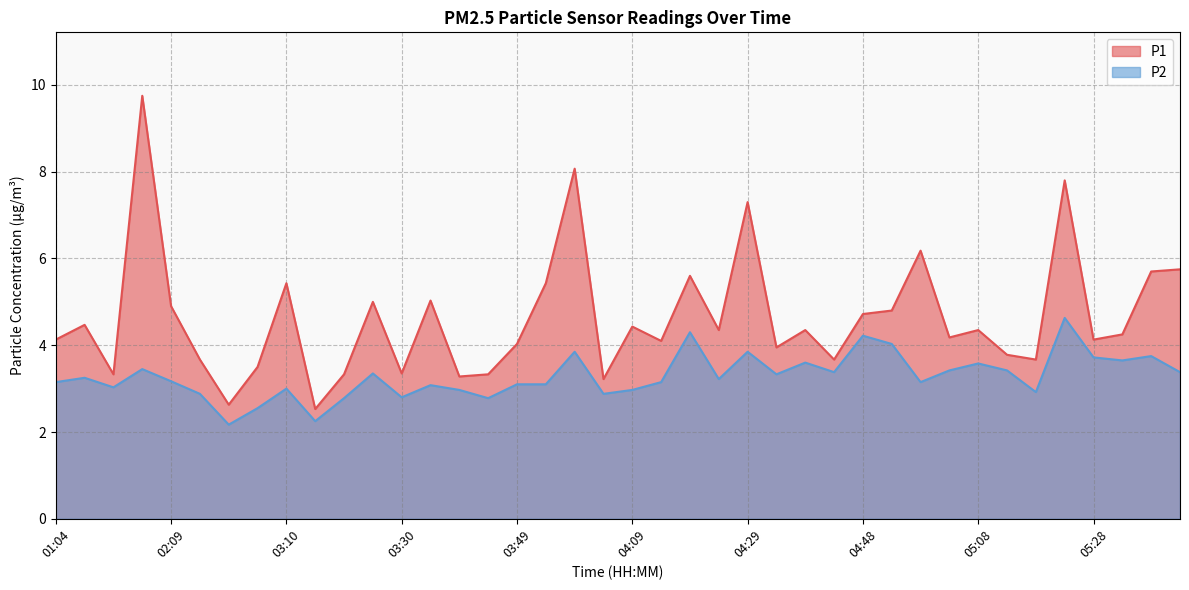

What is the sum of the P2 values at 02:14 and 03:20?

5.7